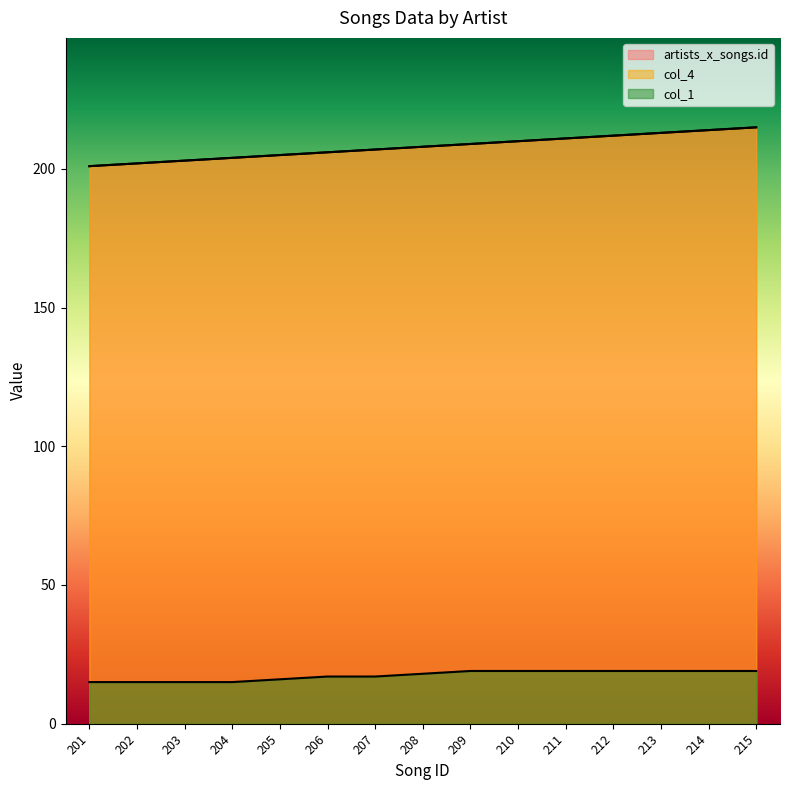

How many categories are shown in the chart?

15